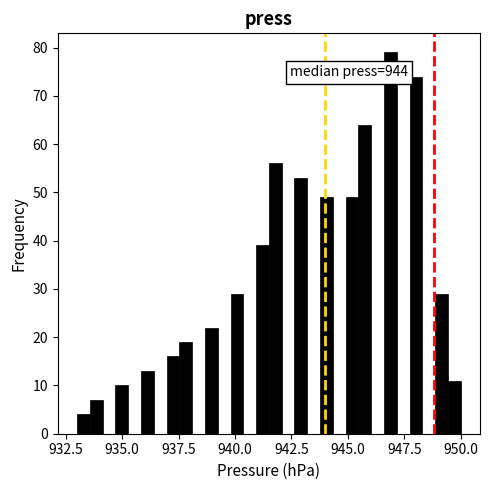

Around what value on the x-axis is the tallest bar? Give the approximate position of its centre, as read against the axis.

947.0